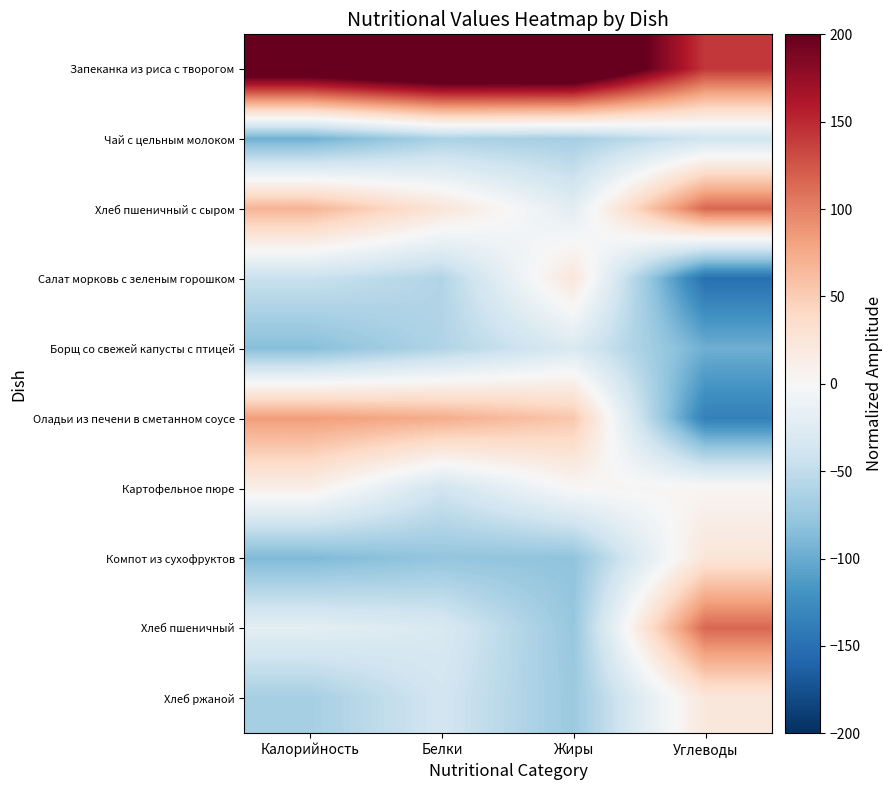

At Углеводы, list the series in order from largest to smallest.

Запеканка из риса с творогом, Хлеб пшеничный с сыром, Хлеб пшеничный, Компот из сухофруктов, Хлеб ржаной, Картофельное пюре, Чай с цельным молоком, Борщ со свежей капусты с птицей, Оладьи из печени в сметанном соусе, Салат морковь с зеленым горошком